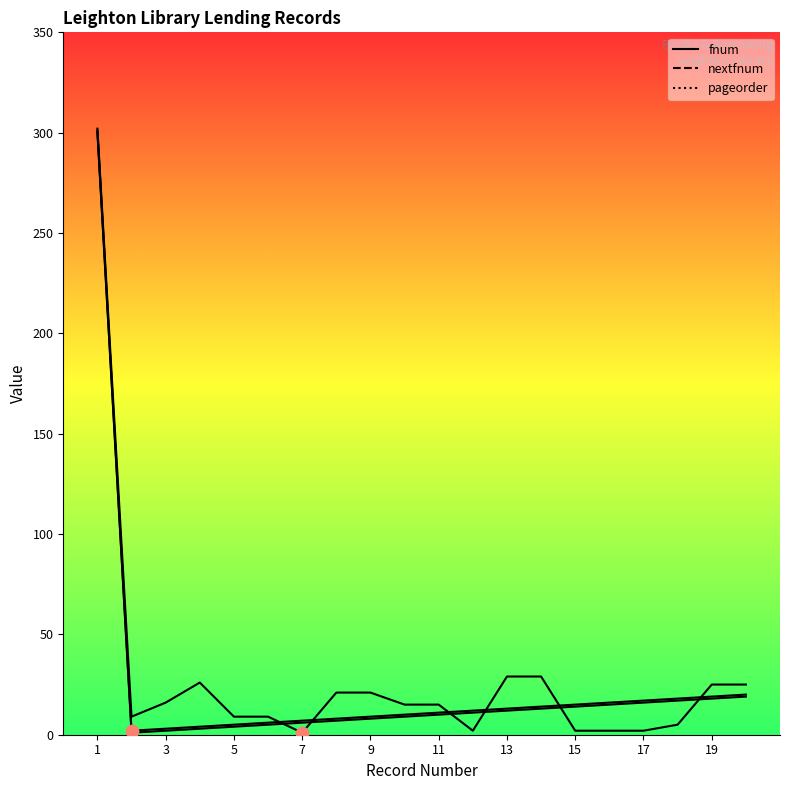

What are all the series names shown in the legend?

fnum, nextfnum, pageorder